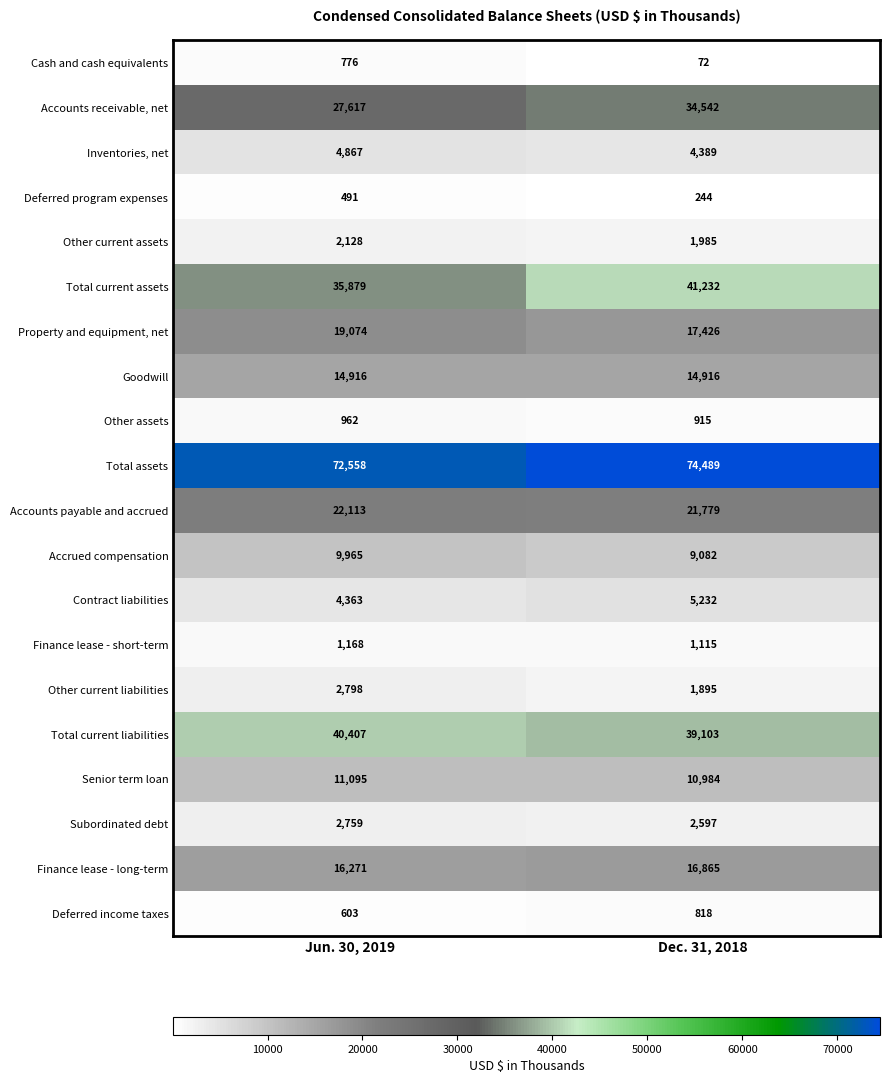

Where is Accounts receivable, net nearest to the value 31079?

Jun. 30, 2019